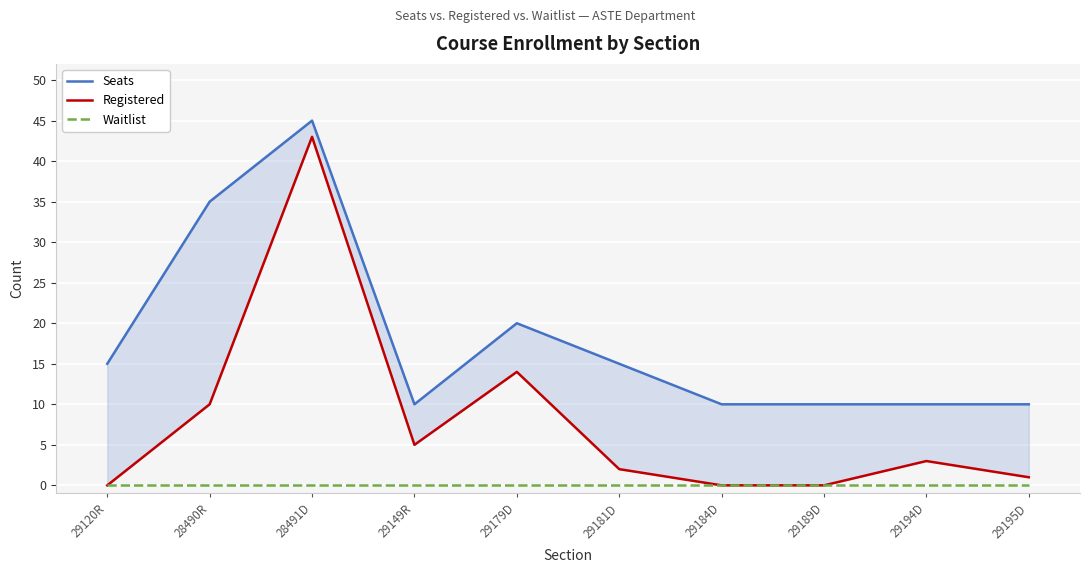

What is the sum of the Seats values at 29179D and 28491D?

65